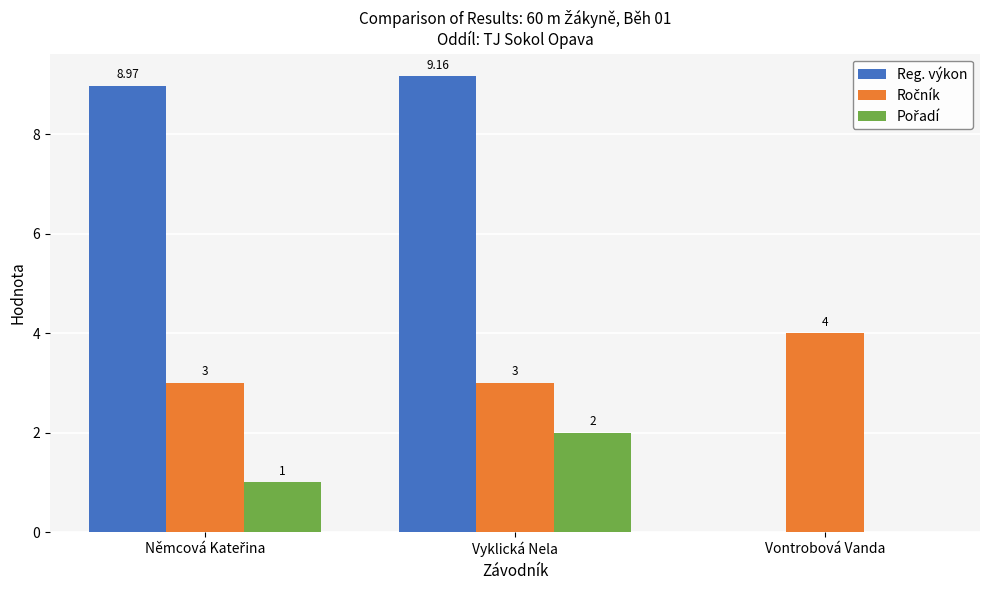

Which series changed the most between Vyklická Nela and Vontrobová Vanda?

Reg. výkon